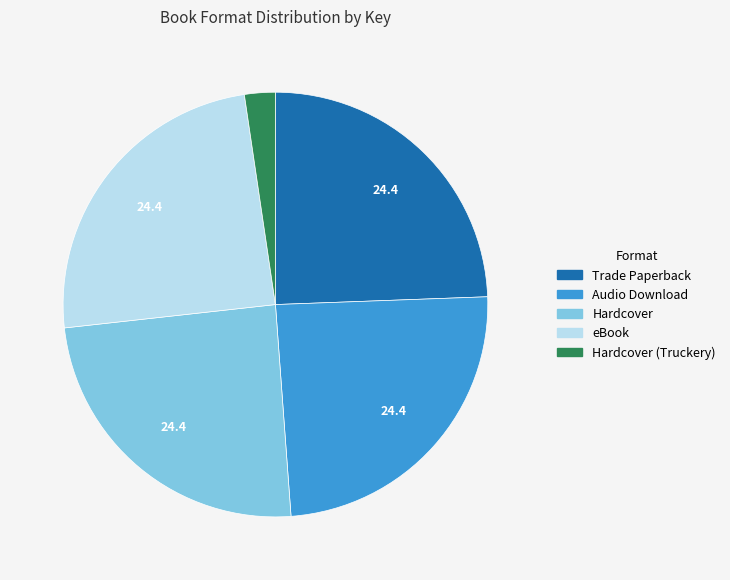

Is there any slice that represents more than half of the pie?

No